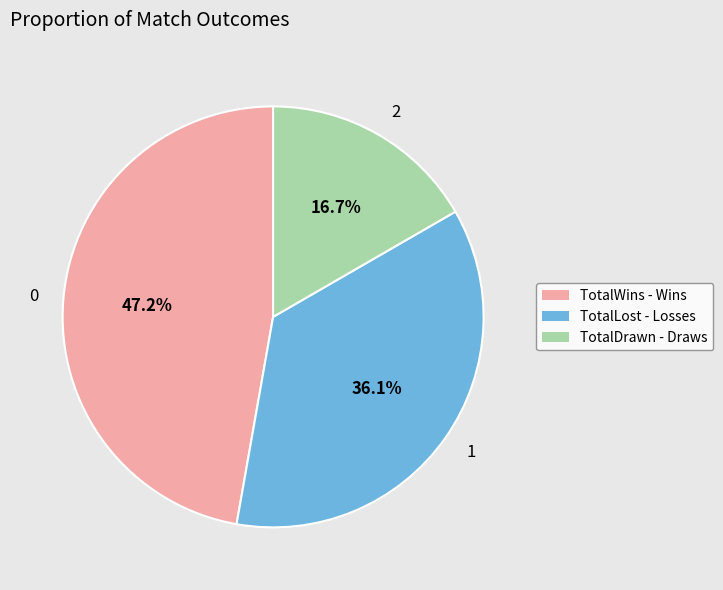

Is it true that TotalDrawn is 9% of the pie?

False